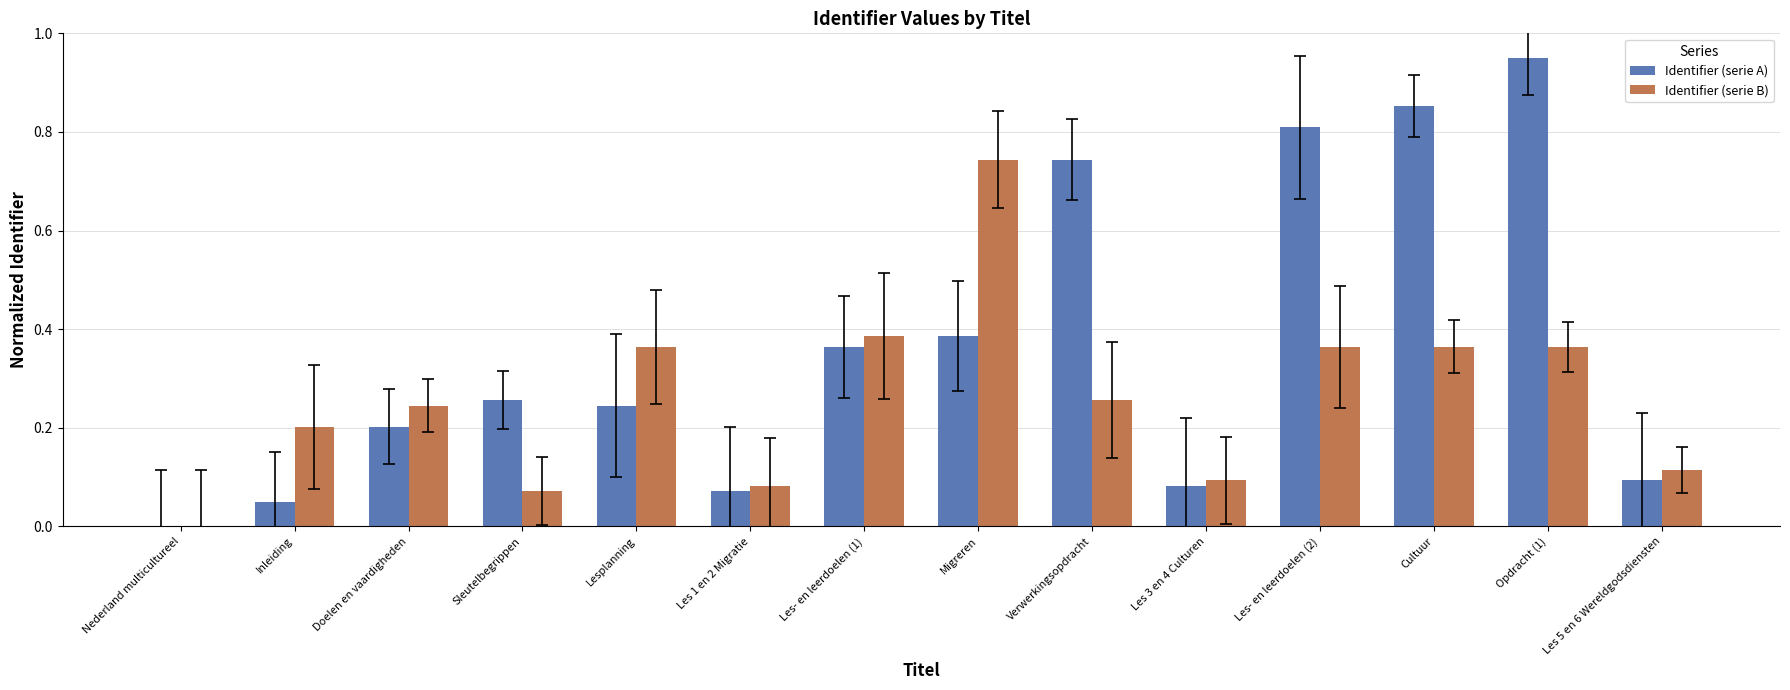

What is the average value of the Identifier (serie A) series?

0.4